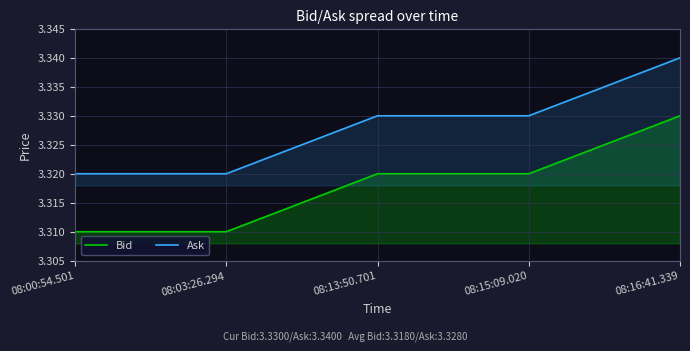

What position from the left is 08:03:26.294?

2